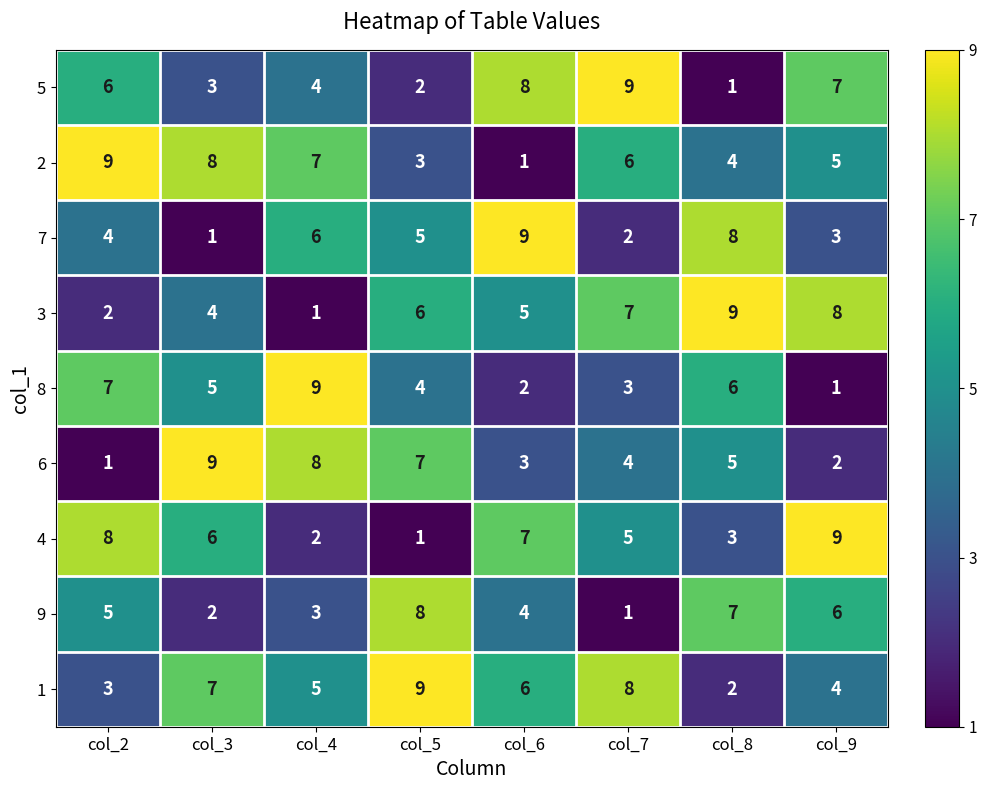

What value does the 7 series have at col_2?

4